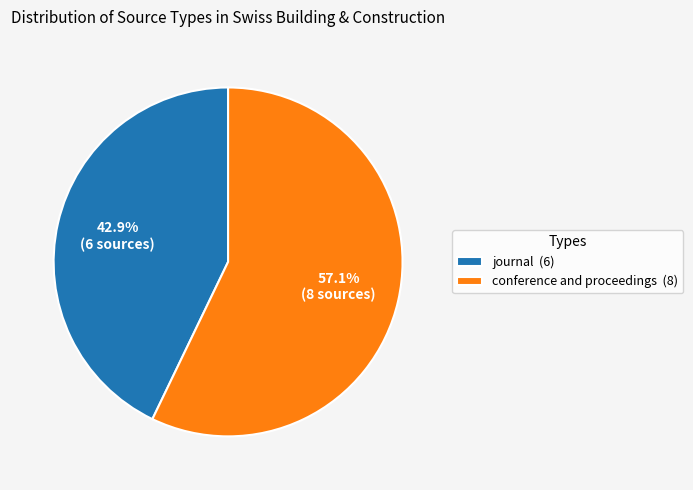

How much of the chart is everything except conference and proceedings?

42.9%